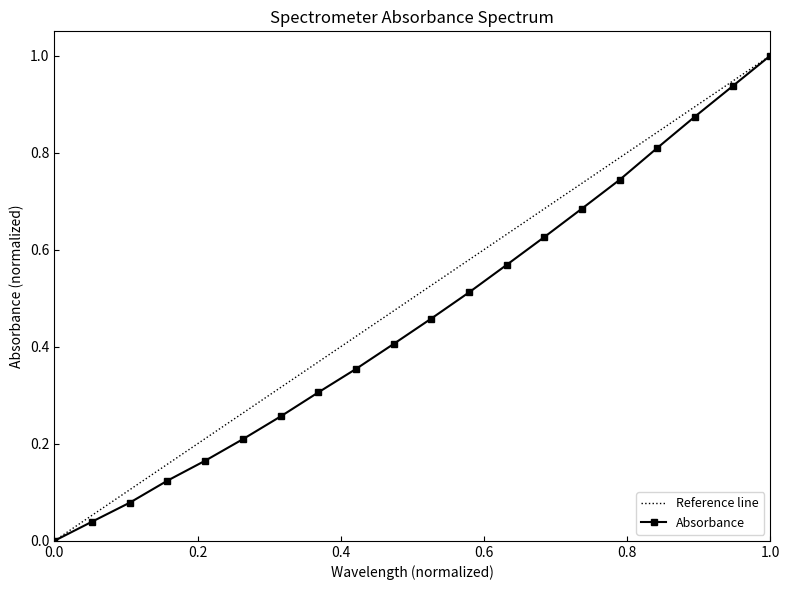

What is the maximum value for Absorbance?

1.0